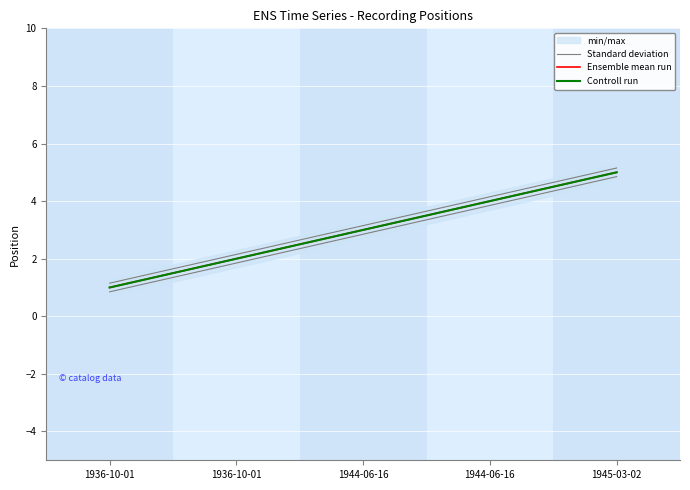

What is the smallest value displayed?

1.0